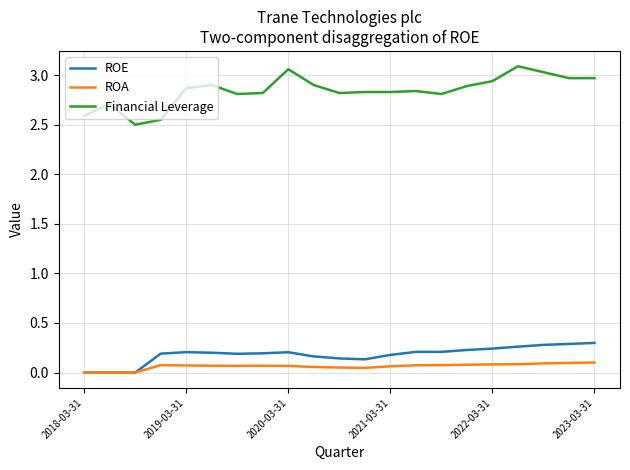

What is the sum of all ROE values?

3.8